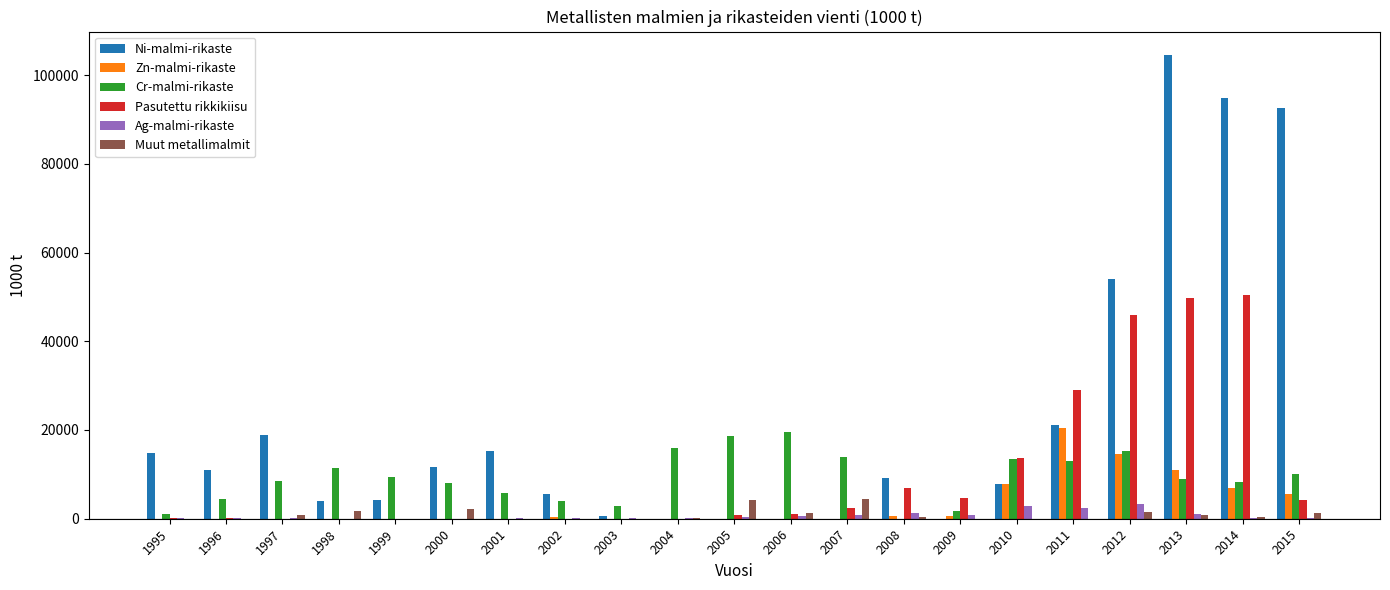

What is the maximum value shown in the chart?

104579.0